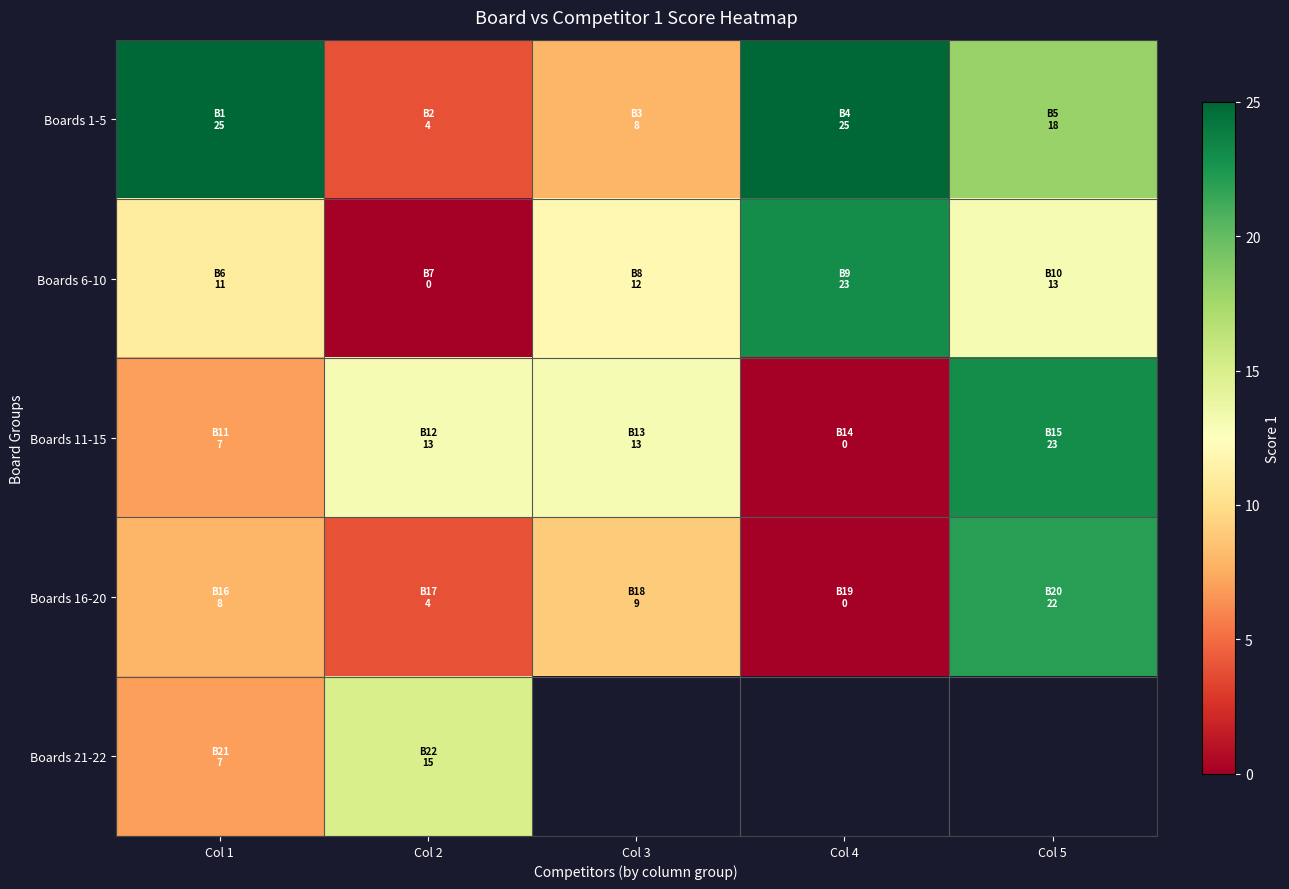

What is the difference between the Boards 1-5 values at Col 1 and Col 5?

7.0